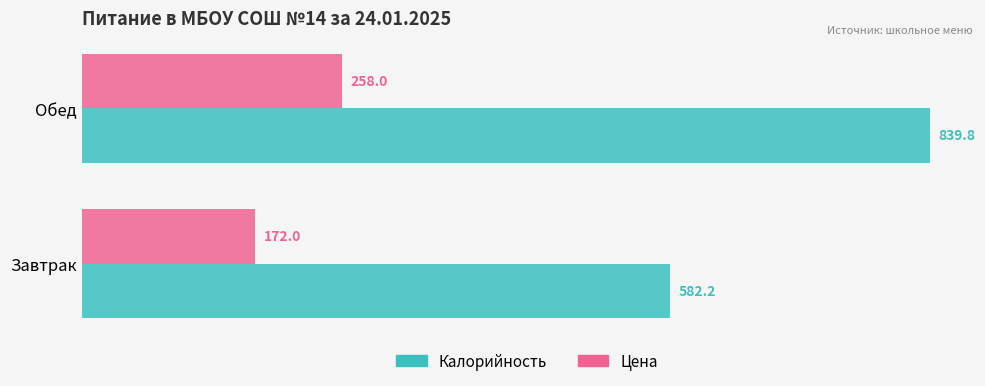

True or false: Калорийность has a value of 548.9 at Обед.

False